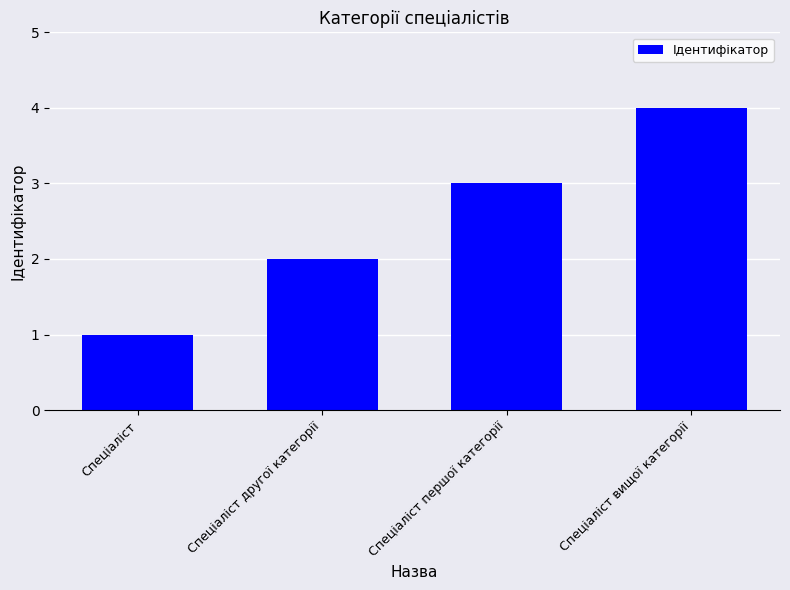

What is the greatest value displayed?

4